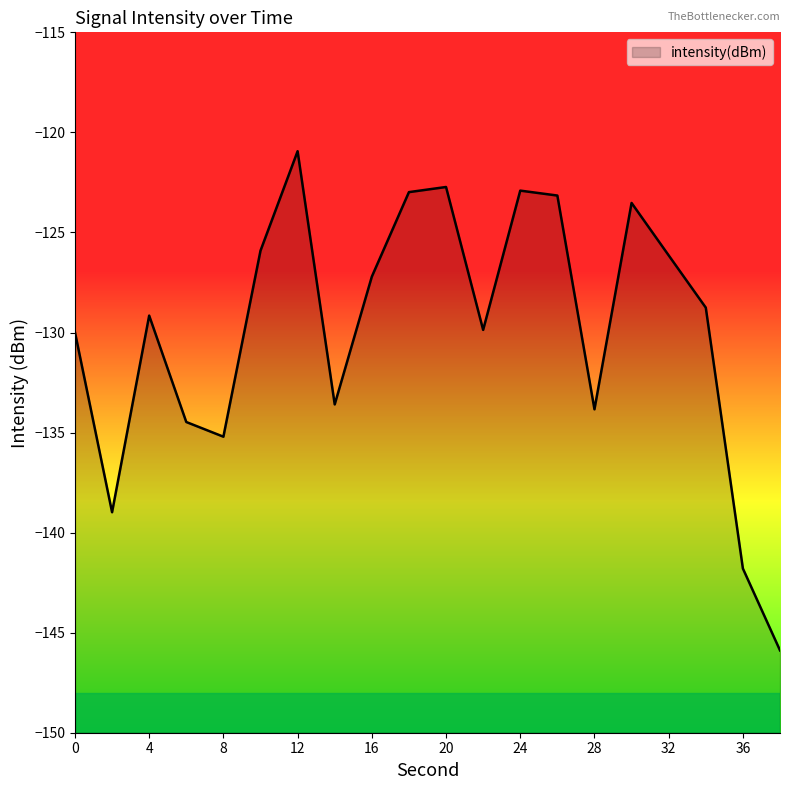

What is the sum of all values?

-2597.1